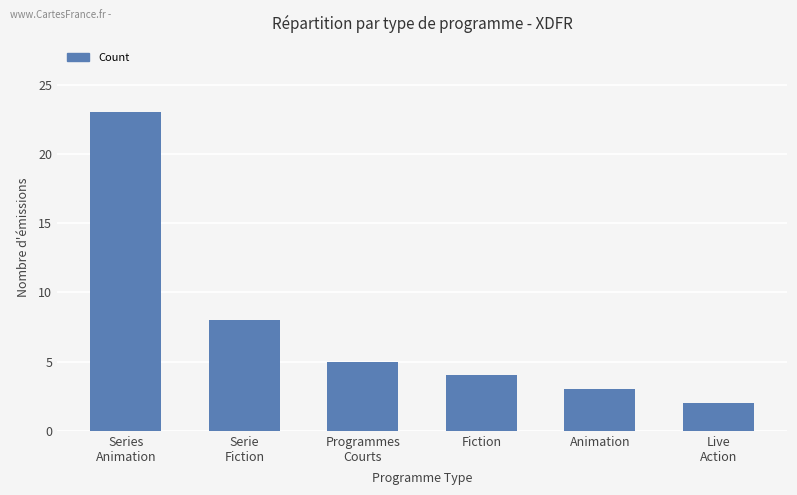

What is the change in value from Series
Animation to Live
Action?

-21